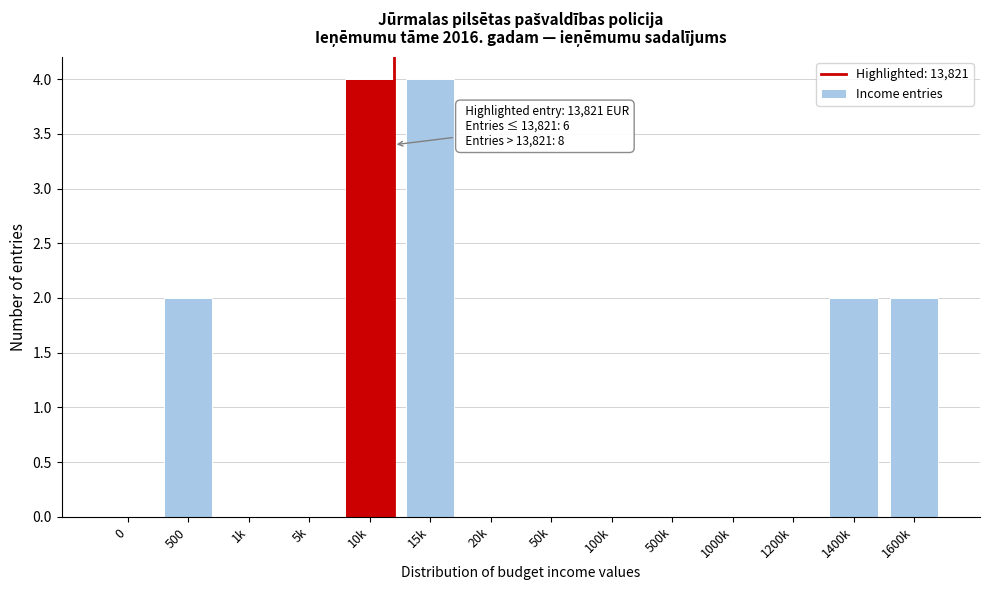

Reading left to right, transcribe all the data shown in this chart.

0=0	500=2	1k=0	5k=0	10k=4	15k=4	20k=0	50k=0	100k=0	500k=0	1000k=0	1200k=0	1400k=2	1600k=2